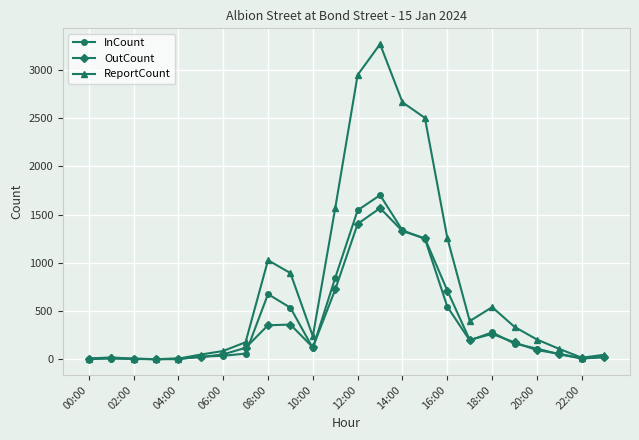

What is the greatest value displayed?

3269